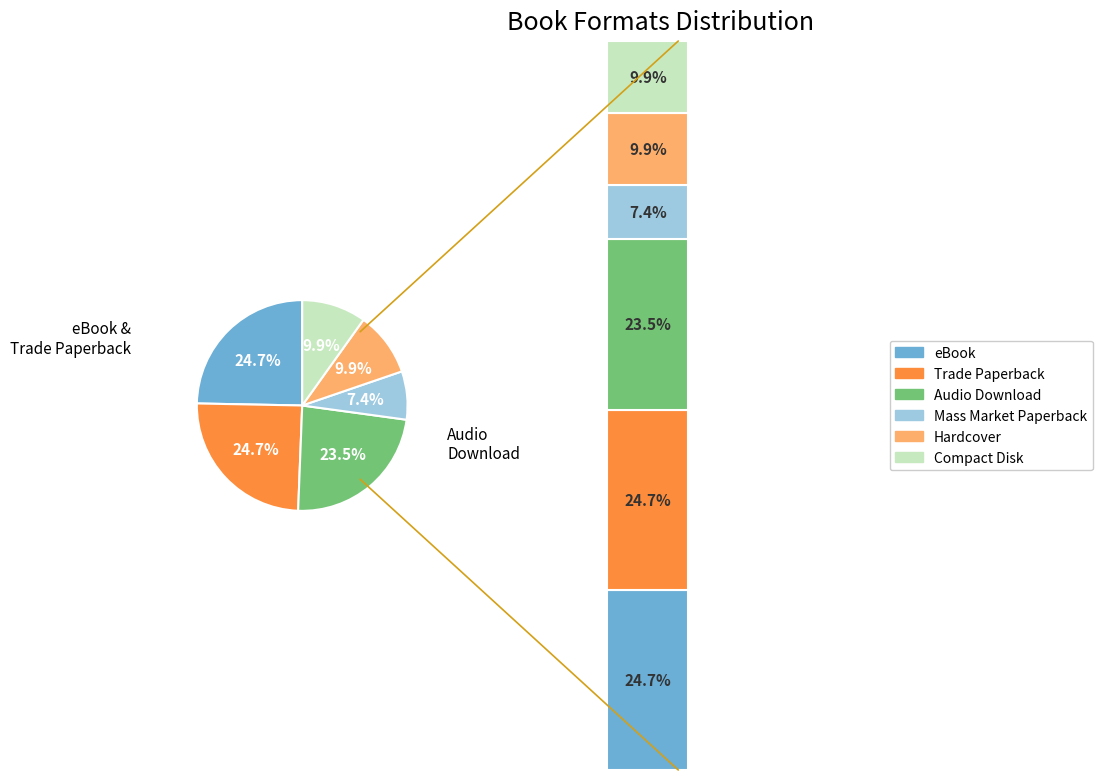

How many segments does this pie chart have?

6